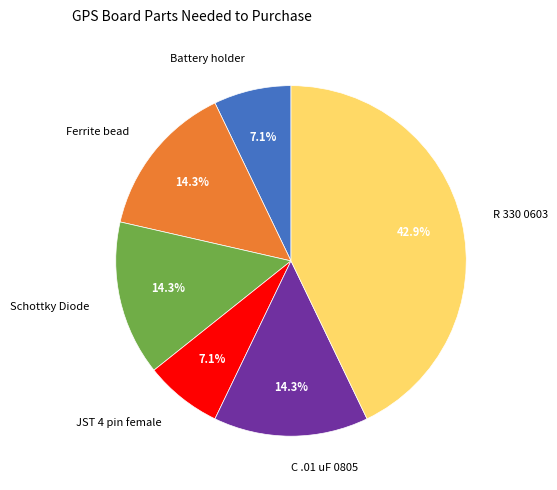

What is the ratio of the value at C .01 uF 0805 to the value at R 330 0603?

0.3